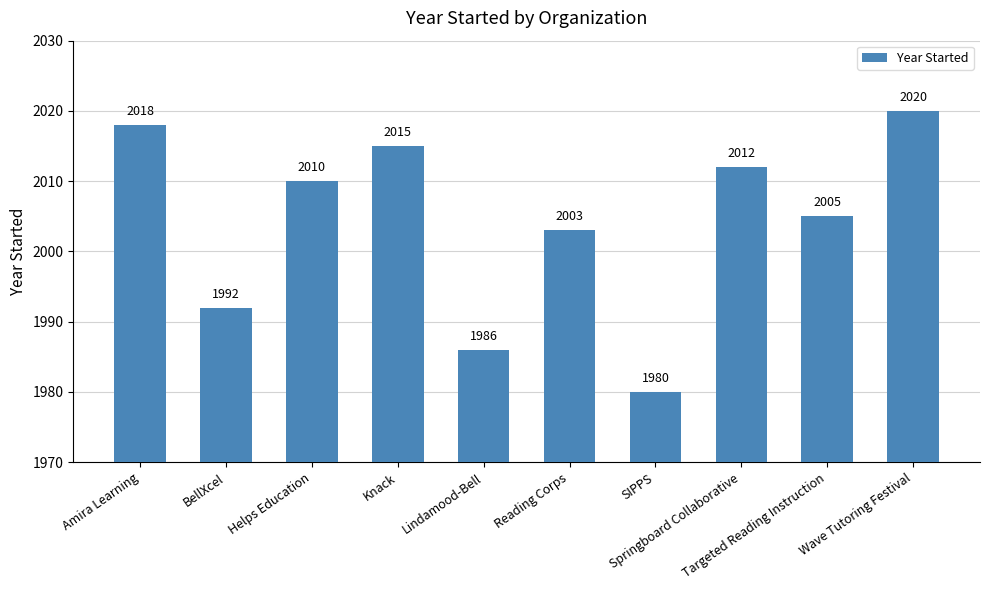

How many bars are there in total?

10